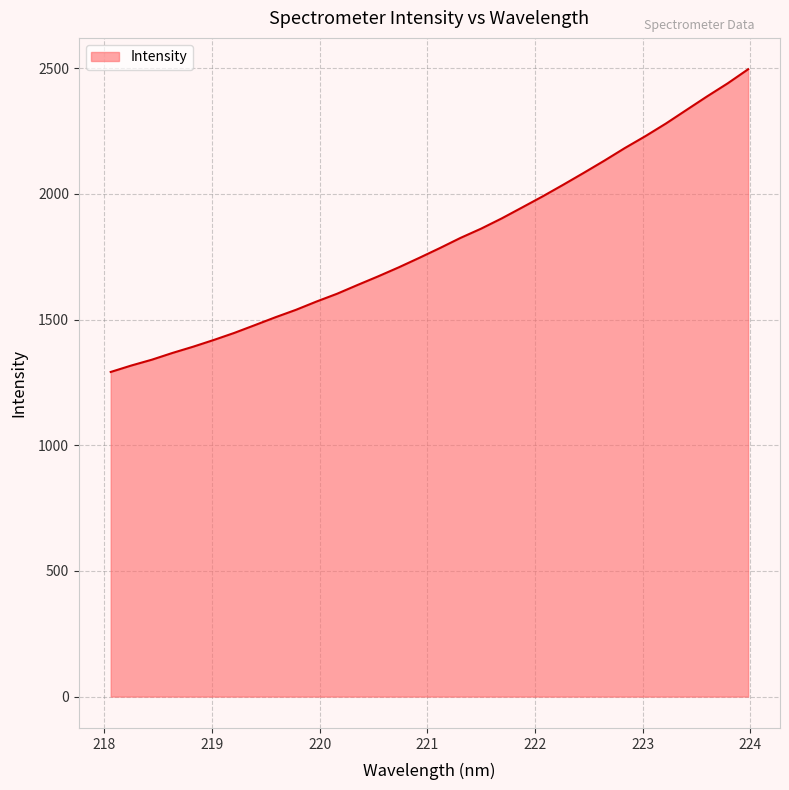

What is the minimum value shown in the chart?

1291.6